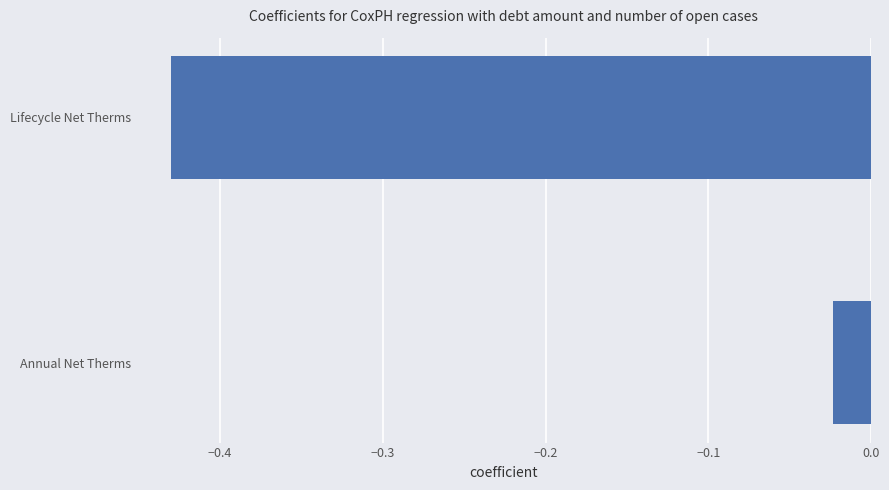

Rank the categories by value from highest to lowest.

Annual Net Therms, Lifecycle Net Therms